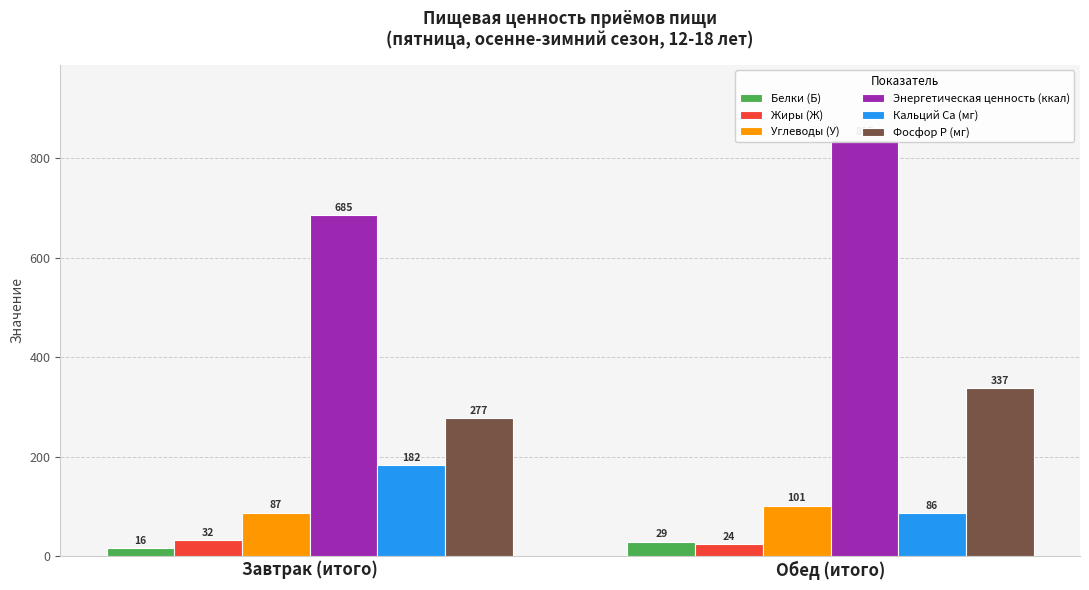

What are all the series names shown in the legend?

Белки (Б), Жиры (Ж), Углеводы (У), Энергетическая ценность (ккал), Кальций Ca (мг), Фосфор P (мг)